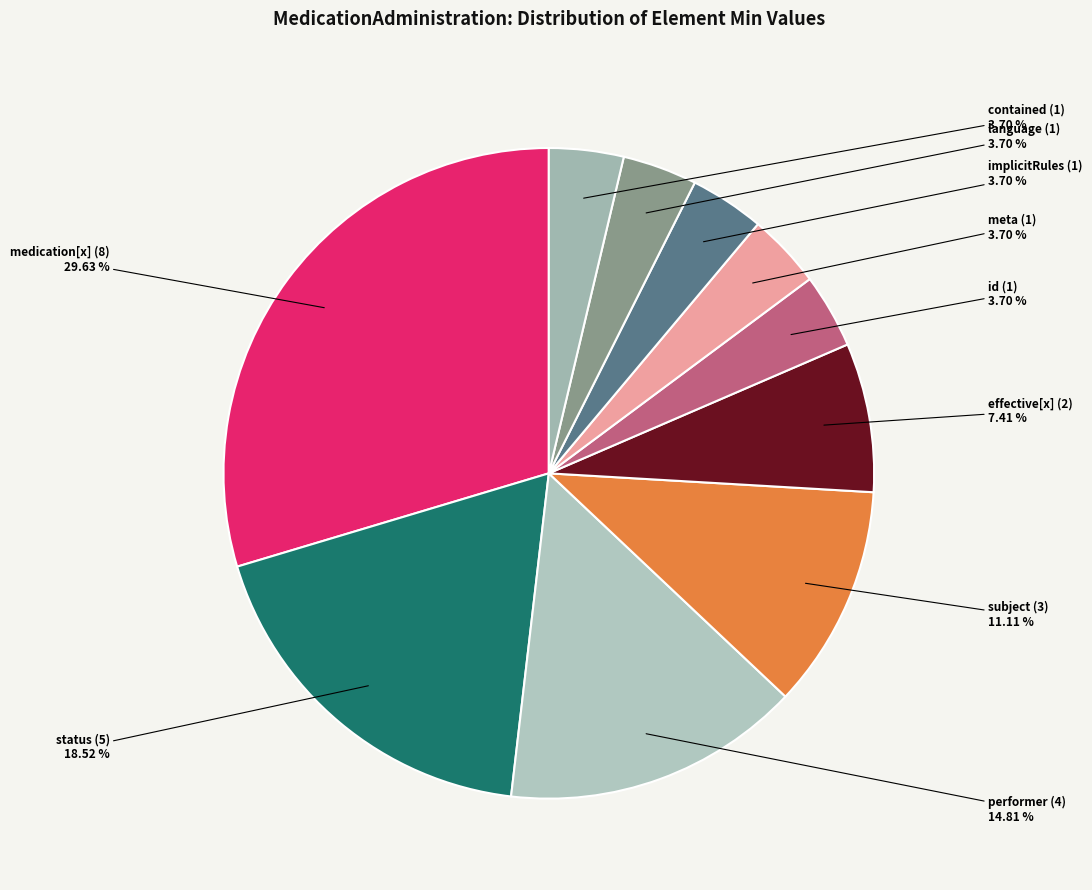

What is the largest slice in the pie chart?

medication[x] (8)